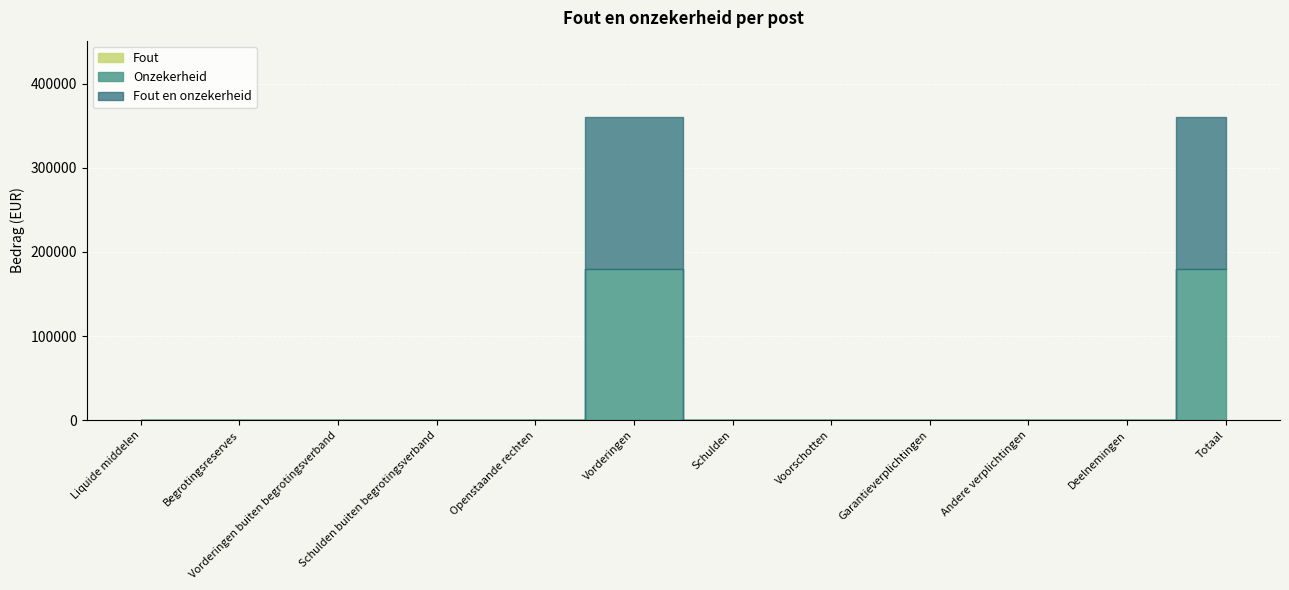

True or false: Fout en onzekerheid has more than 0 points higher than both neighbors.

True